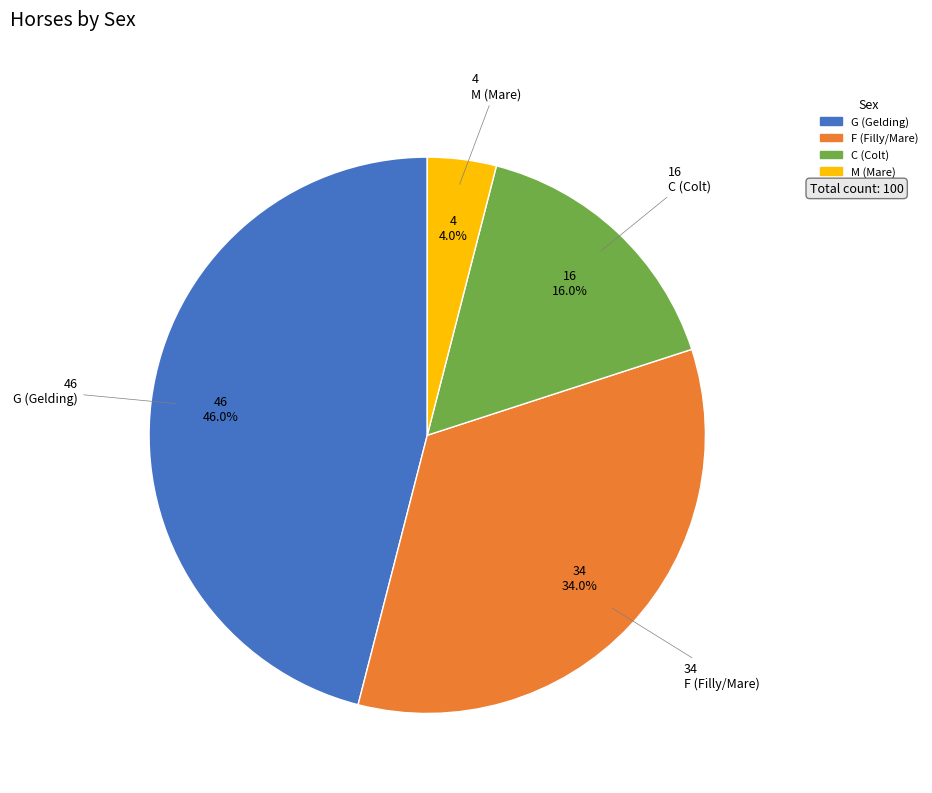

Does any single category account for the majority?

No